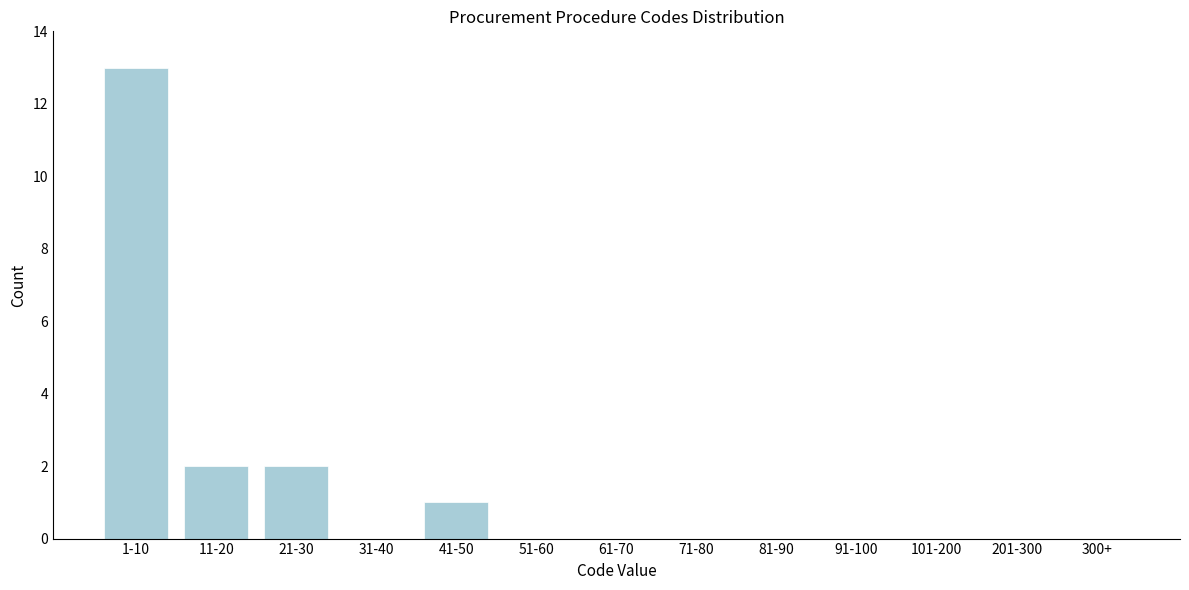

Reading right to left, list all the values displayed in this chart.

300+=0	201-300=0	101-200=0	91-100=0	81-90=0	71-80=0	61-70=0	51-60=0	41-50=1	31-40=0	21-30=2	11-20=2	1-10=13